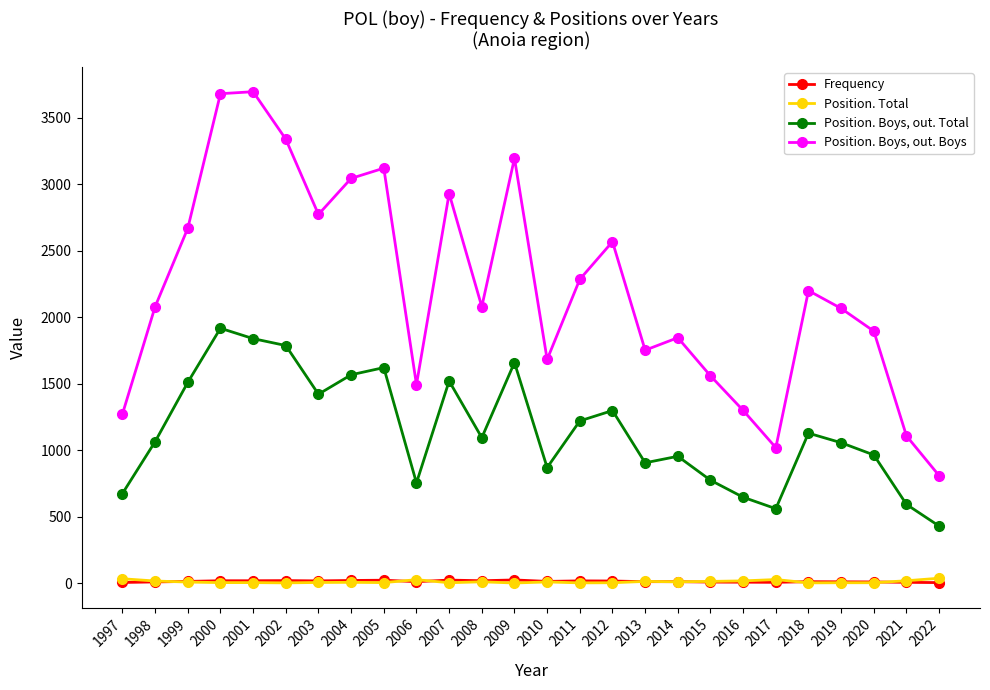

Rank the series by their maximum value, from highest to lowest.

Position. Boys, out. Boys, Position. Boys, out. Total, Position. Total, Frequency